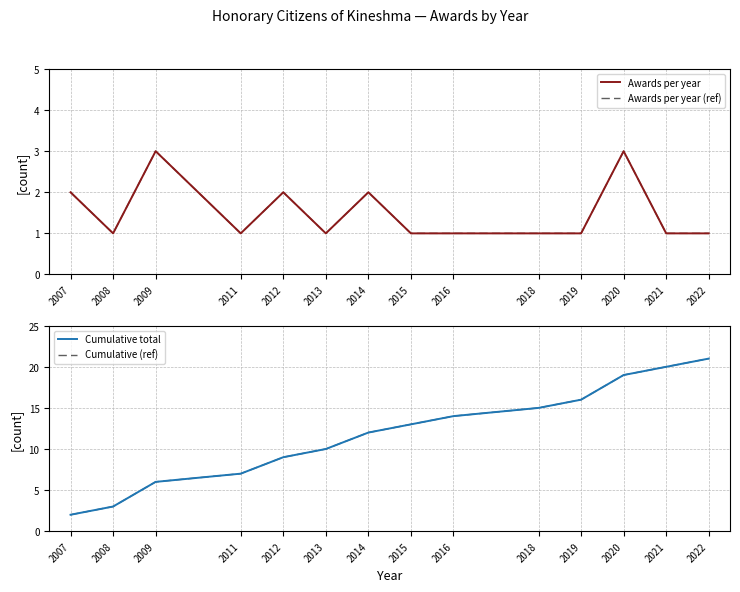

Reading left to right, transcribe all the data shown in this chart.

Awards per year: 2	1	3	1	2	1	2	1	1	1	1	3	1	1
Awards per year (ref): 2	1	3	1	2	1	2	1	1	1	1	3	1	1
Cumulative total: 2	3	6	7	9	10	12	13	14	15	16	19	20	21
Cumulative (ref): 2	3	6	7	9	10	12	13	14	15	16	19	20	21